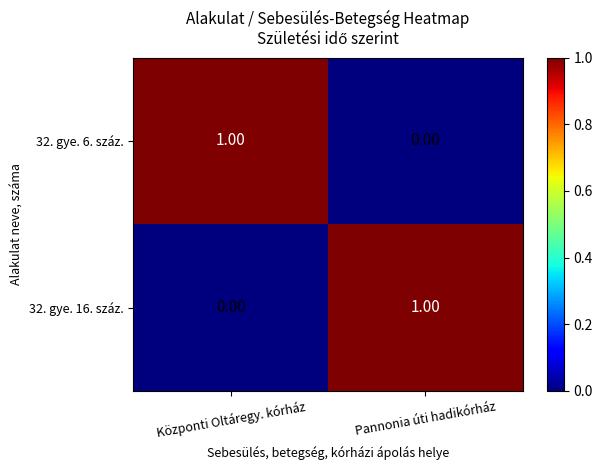

How many data points does each series have?

2